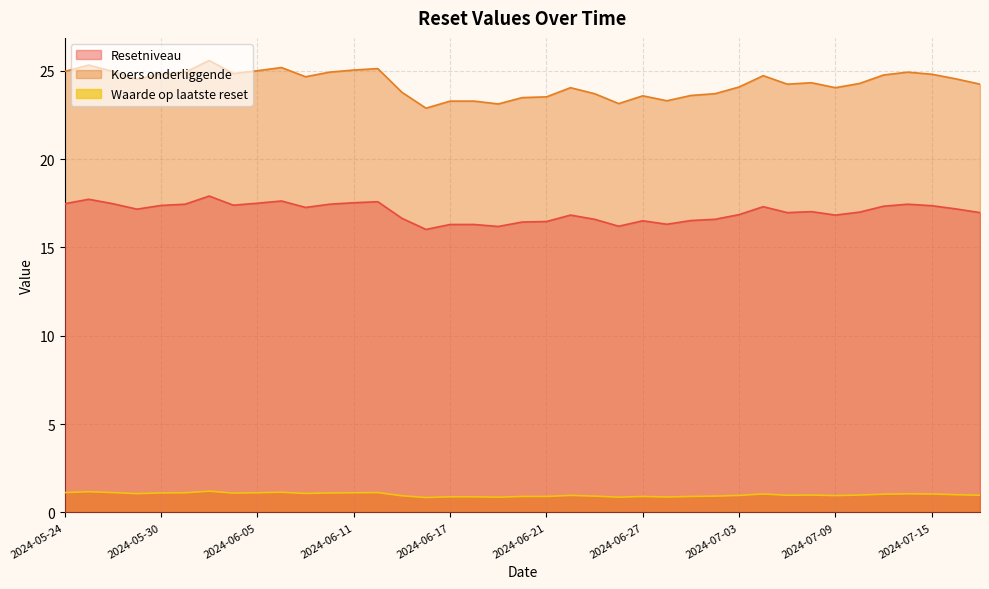

Reading left to right, extract all data points from this chart.

Resetniveau: 2024-07-17=17.0	2024-07-16=17.2	2024-07-15=17.4	2024-07-12=17.4	2024-07-11=17.3	2024-07-10=17.0	2024-07-09=16.8	2024-07-08=17.0	2024-07-05=17.0	2024-07-04=17.3	2024-07-03=16.9	2024-07-02=16.6	2024-07-01=16.5	2024-06-28=16.3	2024-06-27=16.5	2024-06-26=16.2	2024-06-25=16.6	2024-06-24=16.8	2024-06-21=16.5	2024-06-20=16.4	2024-06-19=16.2	2024-06-18=16.3	2024-06-17=16.3	2024-06-14=16.0	2024-06-13=16.6	2024-06-12=17.6	2024-06-11=17.5	2024-06-10=17.4	2024-06-07=17.3	2024-06-06=17.6	2024-06-05=17.5	2024-06-04=17.4	2024-06-03=17.9	2024-05-31=17.4	2024-05-30=17.4	2024-05-29=17.2	2024-05-28=17.5	2024-05-27=17.7	2024-05-24=17.5
Koers onderliggende: 2024-07-17=24.2	2024-07-16=24.5	2024-07-15=24.8	2024-07-12=24.9	2024-07-11=24.8	2024-07-10=24.3	2024-07-09=24.0	2024-07-08=24.3	2024-07-05=24.2	2024-07-04=24.7	2024-07-03=24.1	2024-07-02=23.7	2024-07-01=23.6	2024-06-28=23.3	2024-06-27=23.6	2024-06-26=23.1	2024-06-25=23.7	2024-06-24=24.0	2024-06-21=23.5	2024-06-20=23.5	2024-06-19=23.1	2024-06-18=23.3	2024-06-17=23.3	2024-06-14=22.9	2024-06-13=23.8	2024-06-12=25.1	2024-06-11=25.0	2024-06-10=24.9	2024-06-07=24.7	2024-06-06=25.2	2024-06-05=25.0	2024-06-04=24.8	2024-06-03=25.6	2024-05-31=24.9	2024-05-30=24.8	2024-05-29=24.5	2024-05-28=25.0	2024-05-27=25.3	2024-05-24=25.0
Waarde op laatste reset: 2024-07-17=1.0	2024-07-16=1.0	2024-07-15=1.0	2024-07-12=1.1	2024-07-11=1.0	2024-07-10=1.0	2024-07-09=0.9	2024-07-08=1.0	2024-07-05=1.0	2024-07-04=1.0	2024-07-03=1.0	2024-07-02=0.9	2024-07-01=0.9	2024-06-28=0.9	2024-06-27=0.9	2024-06-26=0.9	2024-06-25=0.9	2024-06-24=1.0	2024-06-21=0.9	2024-06-20=0.9	2024-06-19=0.9	2024-06-18=0.9	2024-06-17=0.9	2024-06-14=0.8	2024-06-13=0.9	2024-06-12=1.1	2024-06-11=1.1	2024-06-10=1.1	2024-06-07=1.1	2024-06-06=1.1	2024-06-05=1.1	2024-06-04=1.1	2024-06-03=1.2	2024-05-31=1.1	2024-05-30=1.1	2024-05-29=1.1	2024-05-28=1.1	2024-05-27=1.2	2024-05-24=1.1